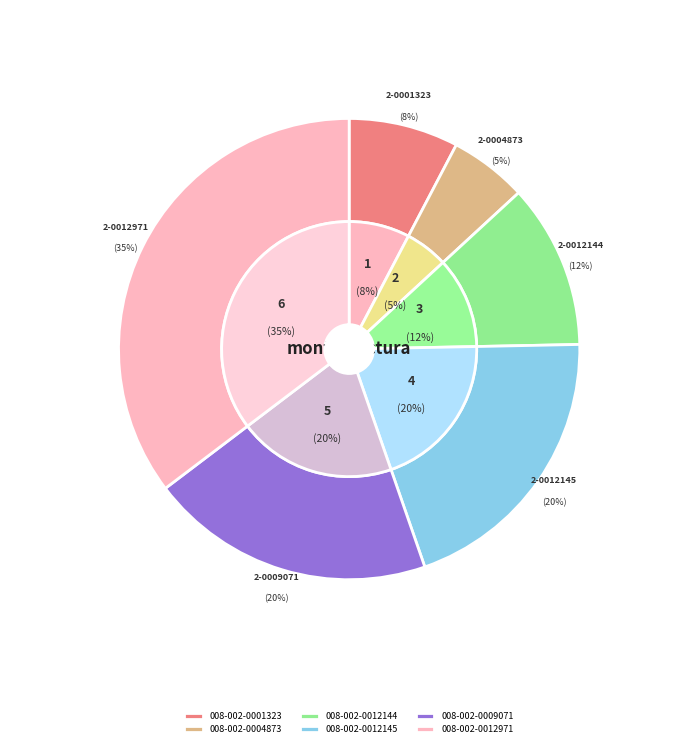

Approximately how many times larger is the value at 008-002-0012144 compared to 008-002-0012145?

0.6